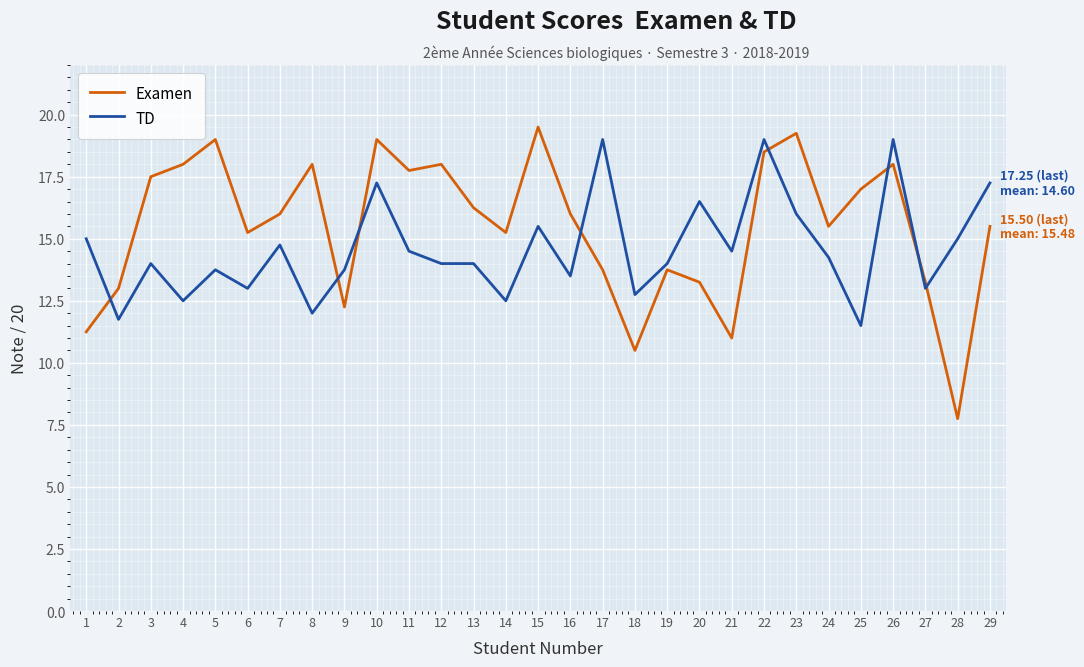

What are all the series names shown in the legend?

Examen, TD